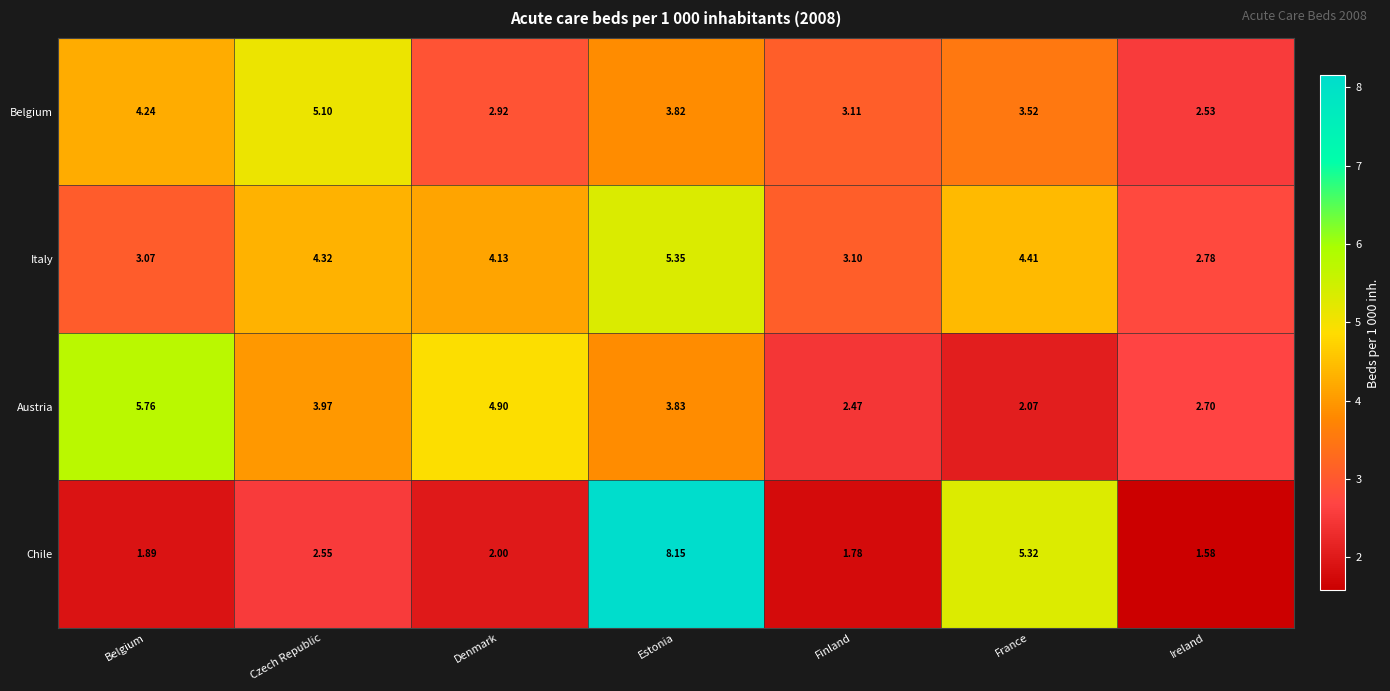

Which category has the highest value across all series?

Estonia